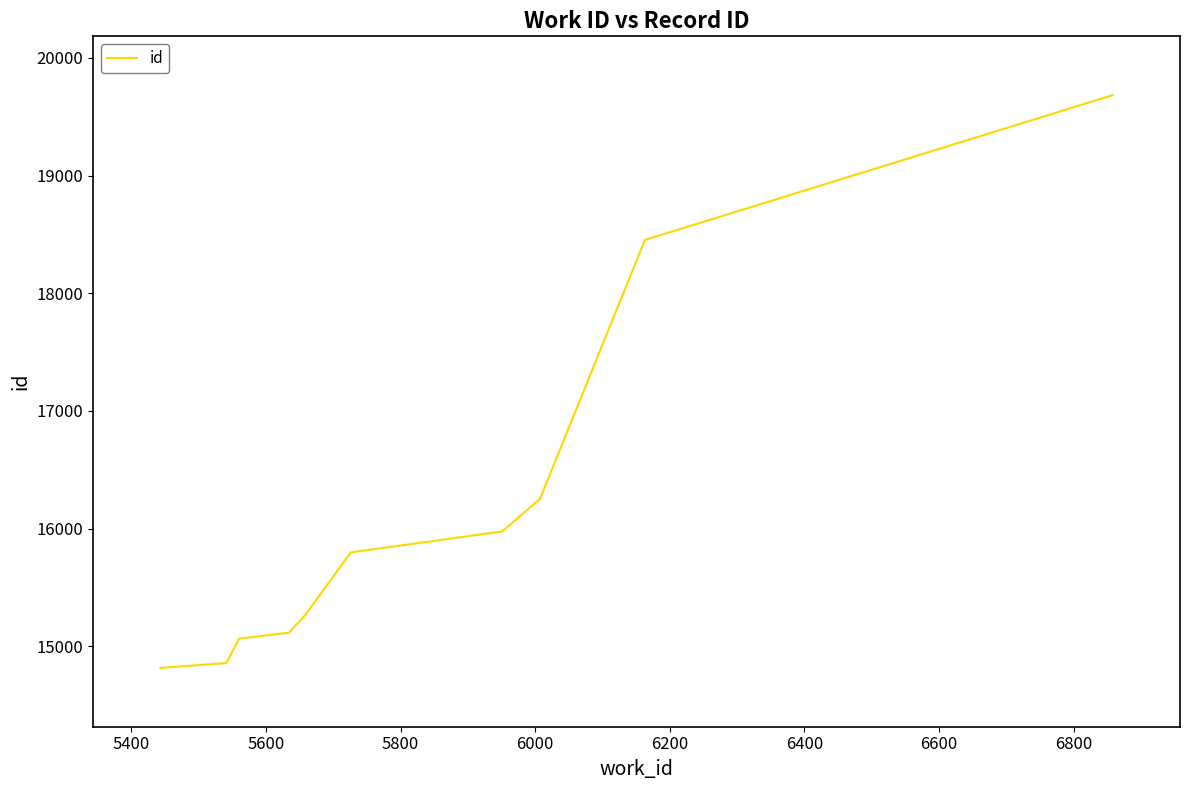

What is the difference between the maximum and minimum values?

4869